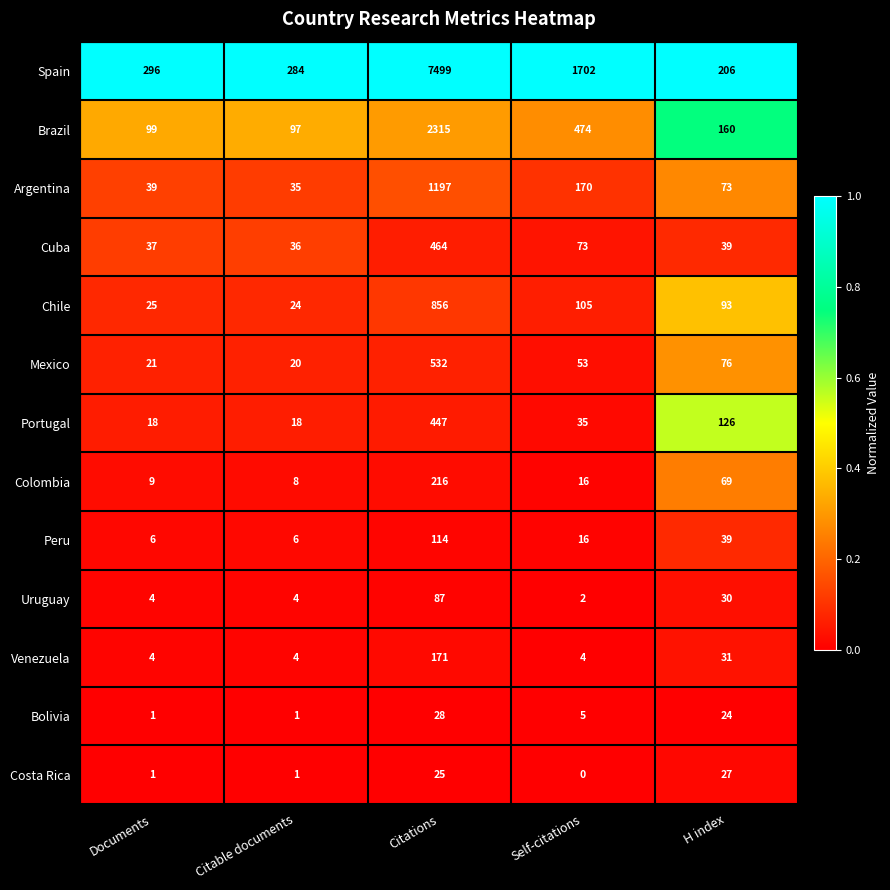

At which category is the sum across all series the highest?

Citations